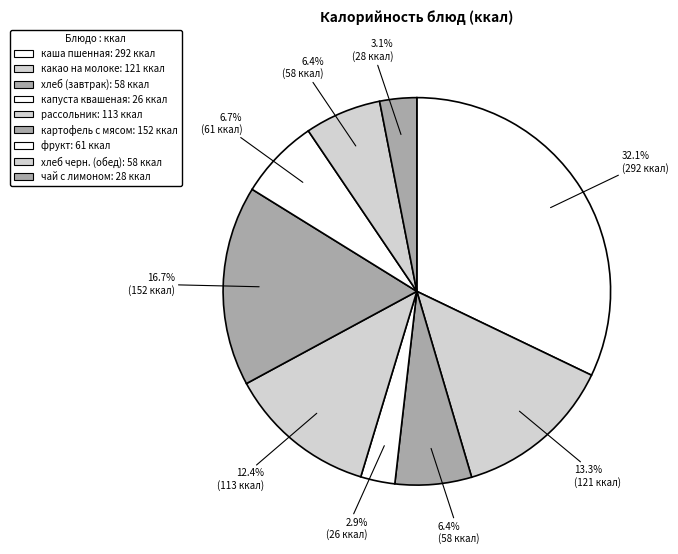

What percentage is NOT represented by хлеб черн. (обед)?

93.6%